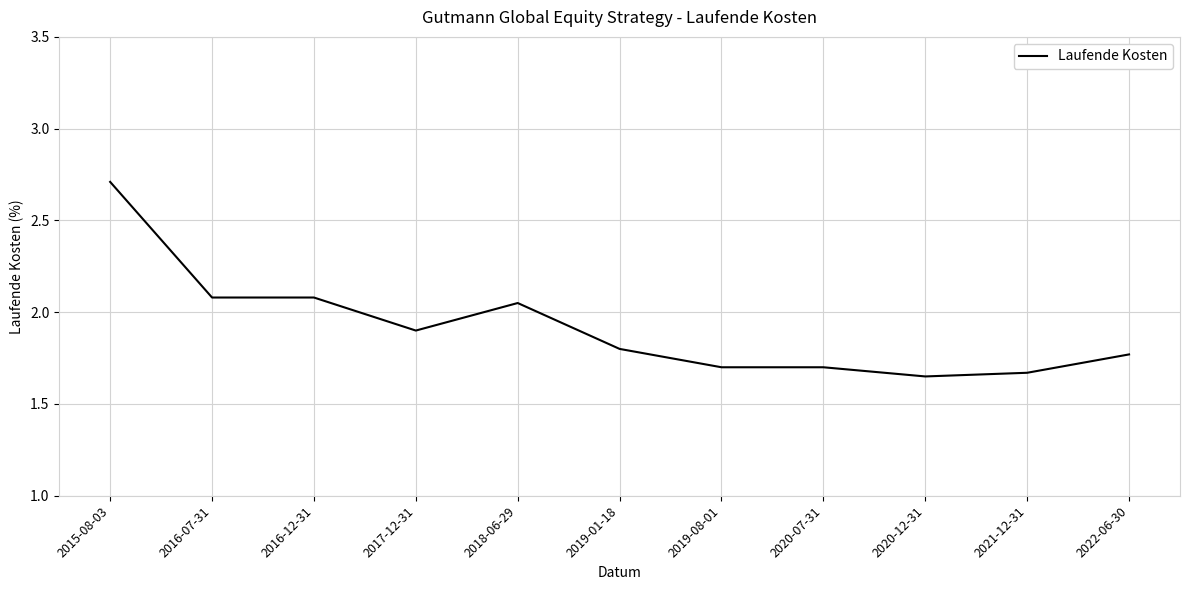

What is the difference between the values at 2016-12-31 and 2020-12-31?

0.4